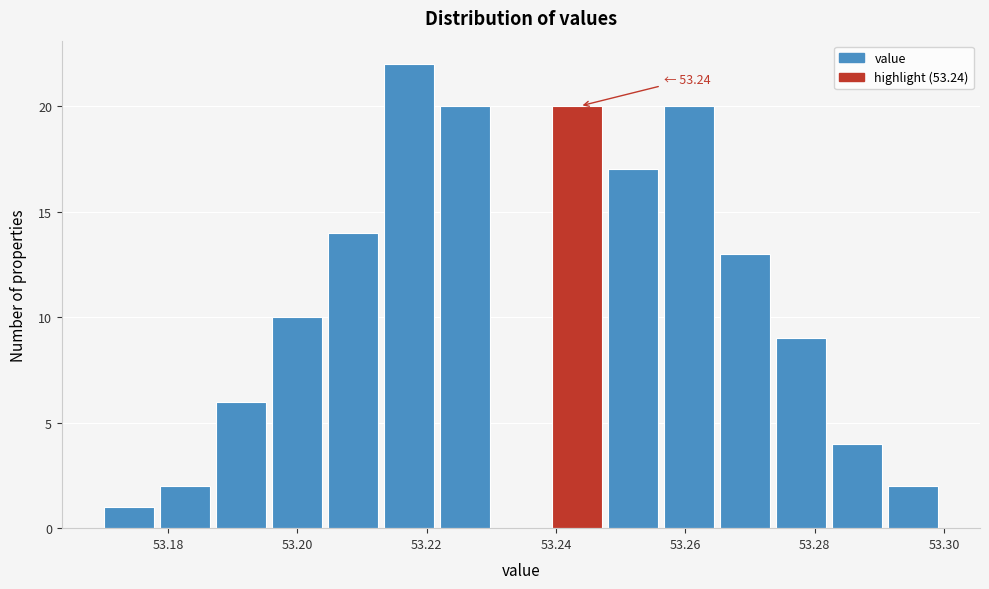

Over which range of the x-axis is the bar tallest?

53.214 to 53.222